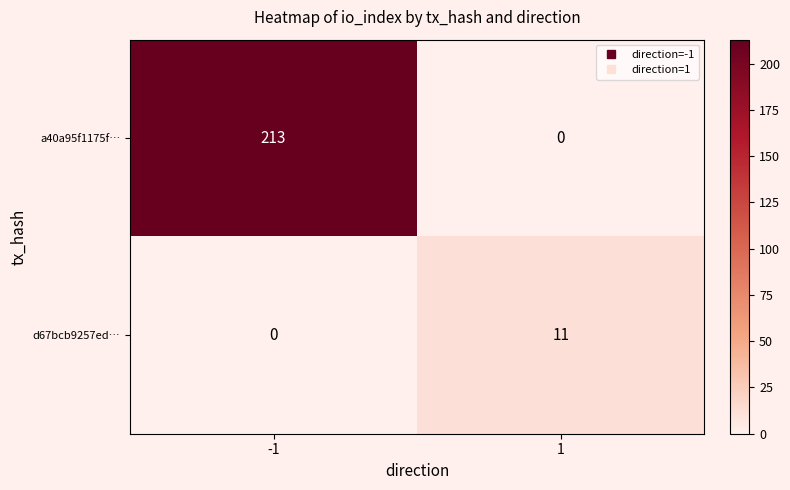

The d67bcb9257ed… series shows 16 at 1. True or false?

False